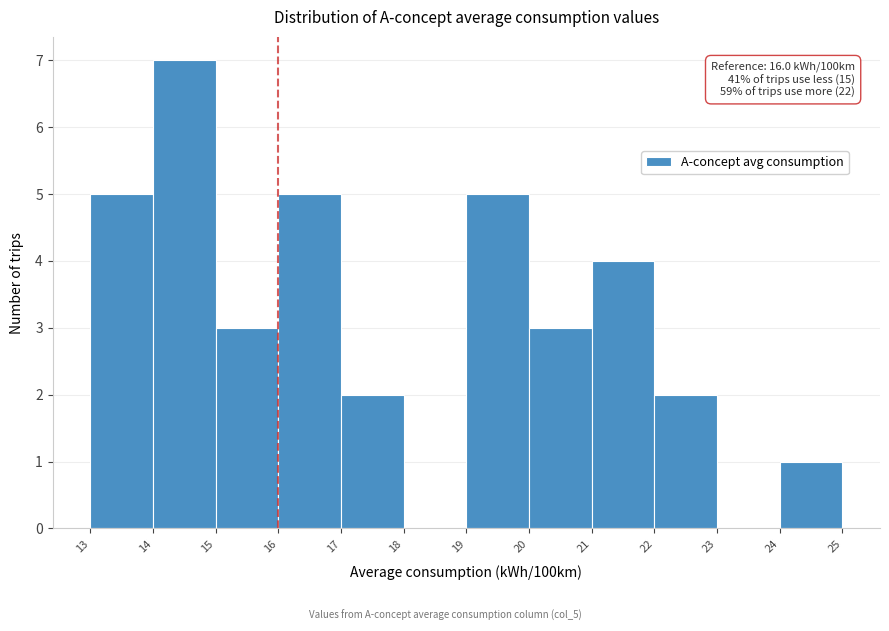

Over which range of the x-axis is the bar tallest?

14 to 15